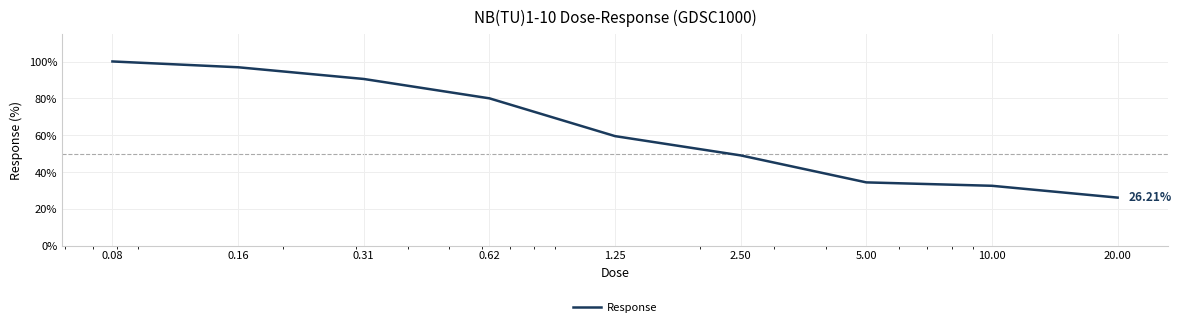

What is the difference between the maximum and minimum values?

73.9